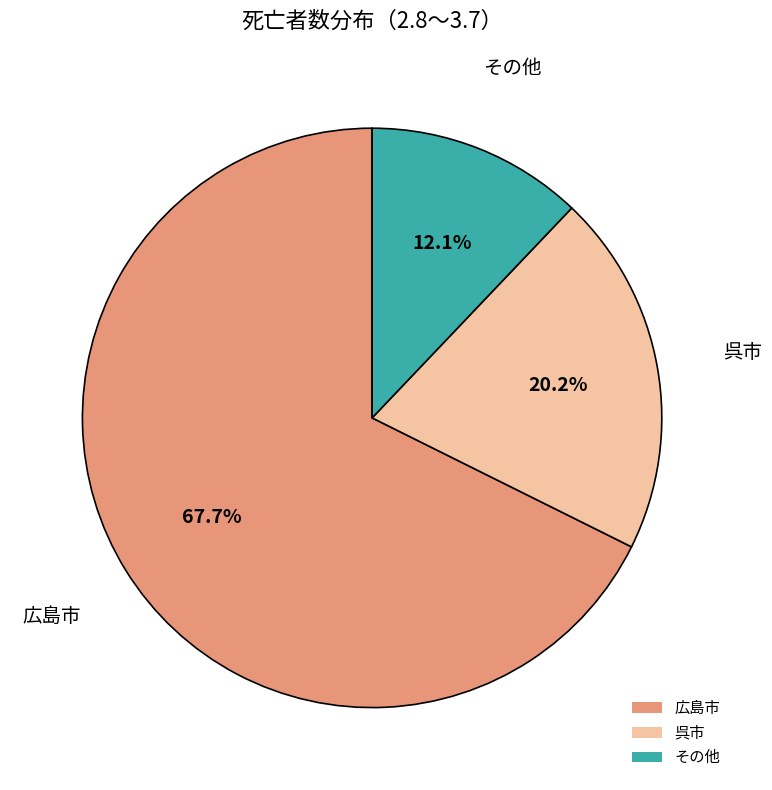

To the nearest percent, what is the average slice percentage?

33%